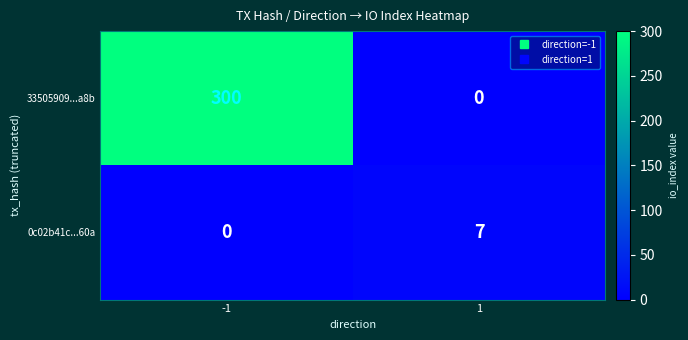

Read the 0c02b41c...60a value at 1.

7